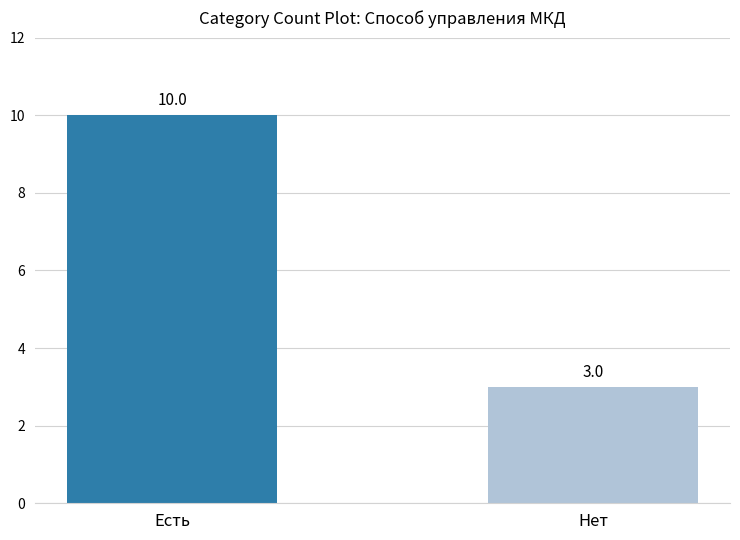

What is the difference between the values at Нет and Есть?

7